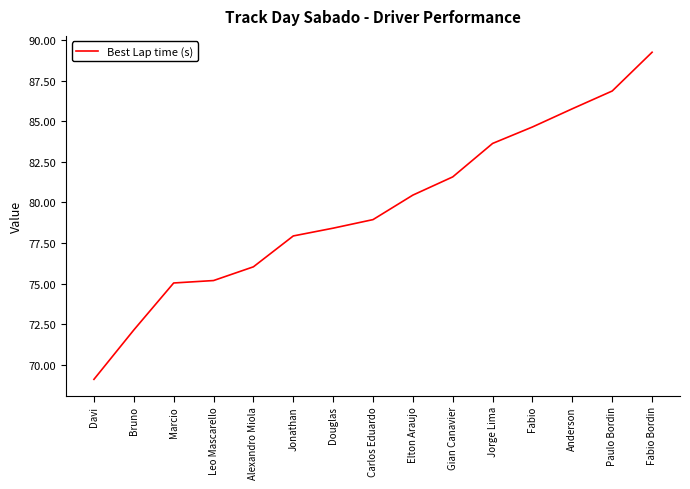

What is the approximate value at Bruno?

72.1